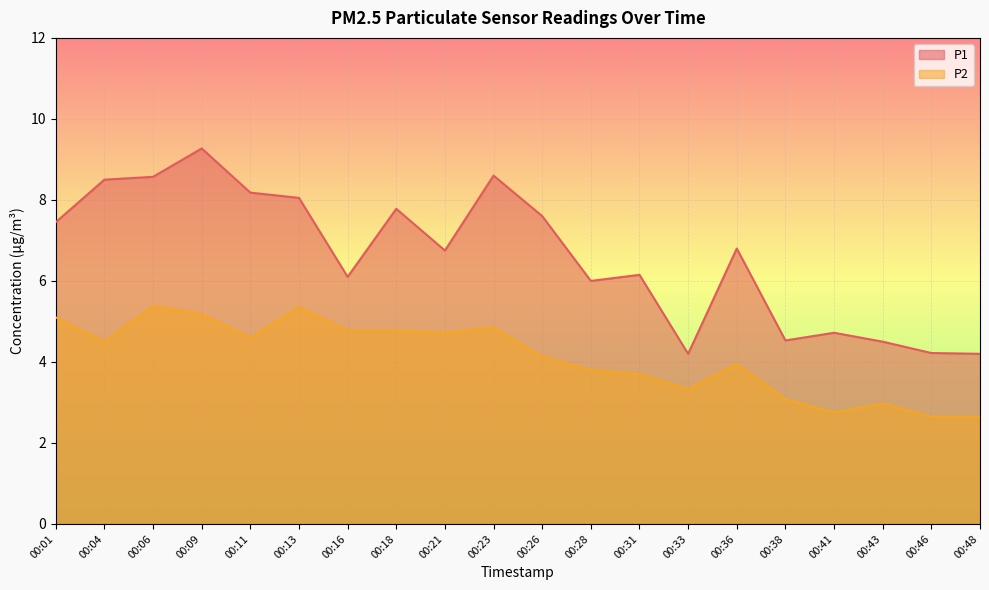

What is the value of the P2 point at the 20th from the left?

2.6